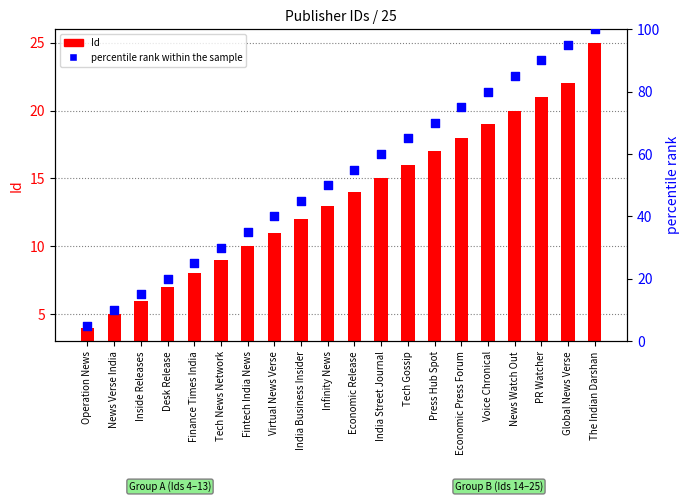

Which series reaches the minimum Y coordinate?

Id